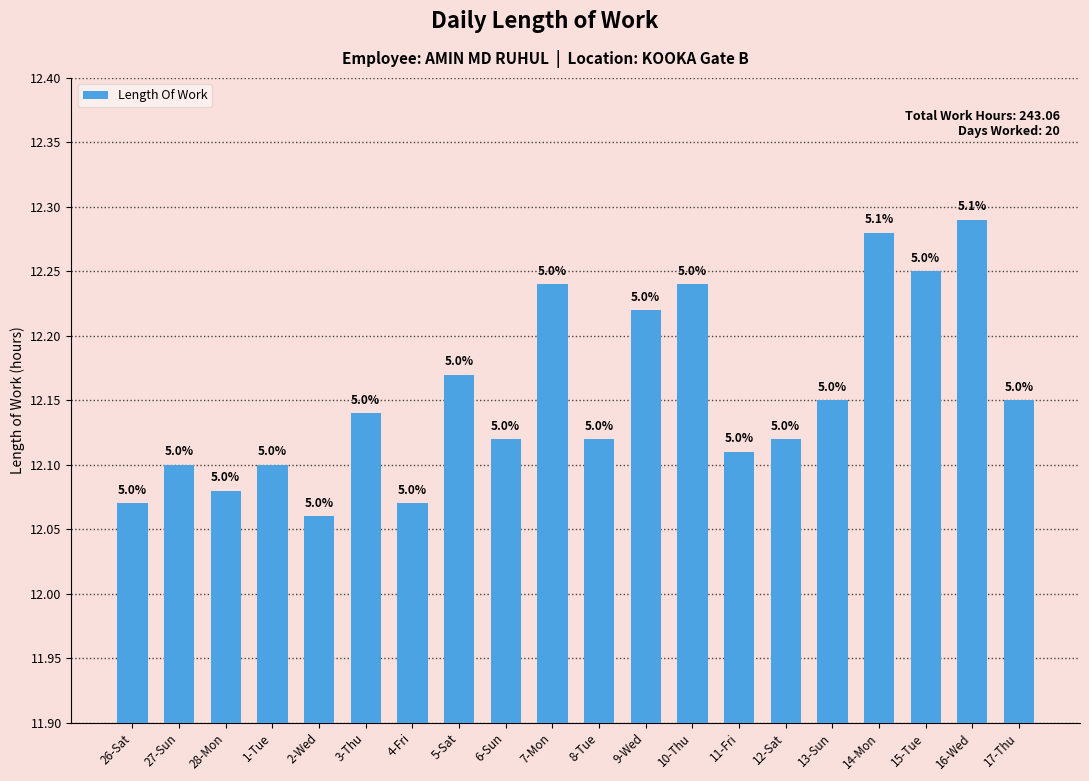

Rank the categories by value from lowest to highest.

2-Wed, 26-Sat, 4-Fri, 28-Mon, 27-Sun, 1-Tue, 11-Fri, 6-Sun, 8-Tue, 12-Sat, 3-Thu, 13-Sun, 17-Thu, 5-Sat, 9-Wed, 7-Mon, 10-Thu, 15-Tue, 14-Mon, 16-Wed